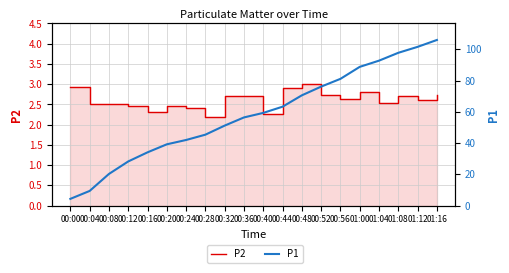

Is the value of P1 at 00:28 greater than the value of P2 at 01:12?

Yes